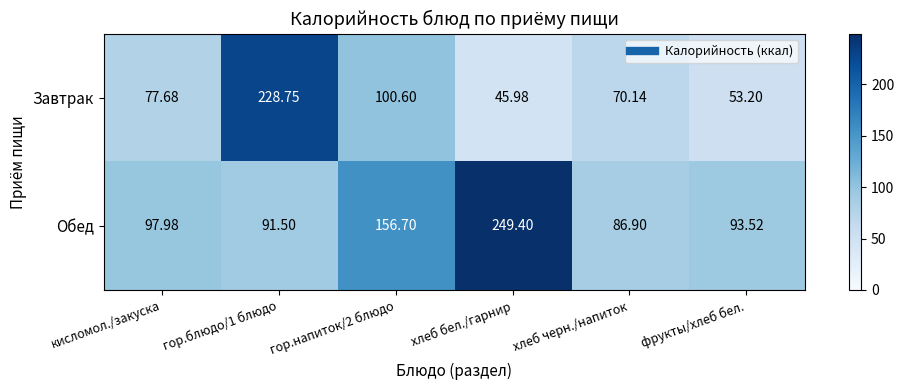

Which series has the widest spread of values?

Завтрак